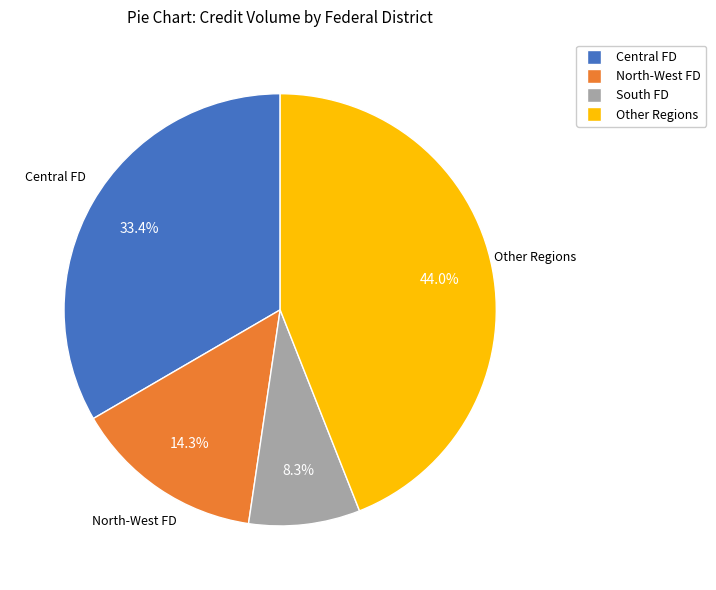

To the nearest percent, what is the difference between the largest and smallest slice percentages?

36%